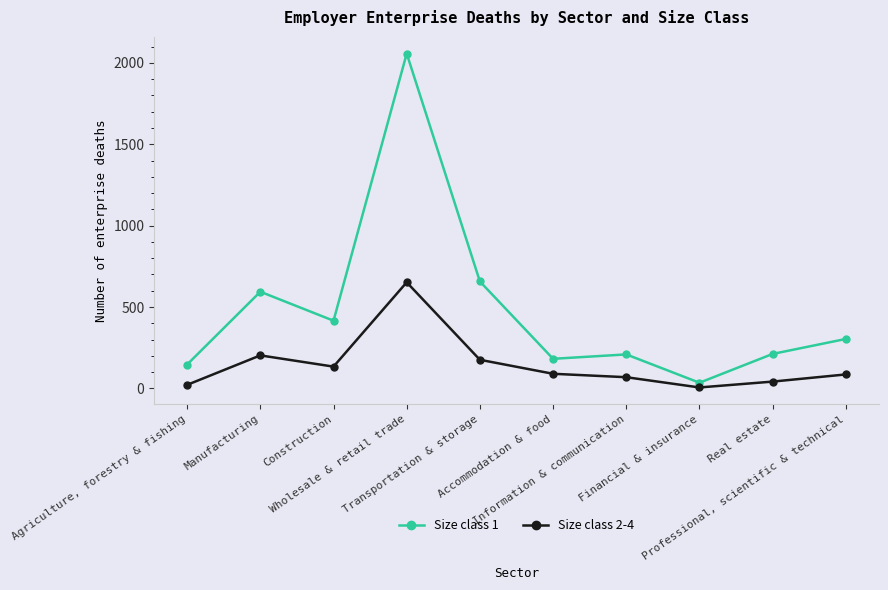

True or false: Size class 1 has more than 0 points higher than both neighbors.

True